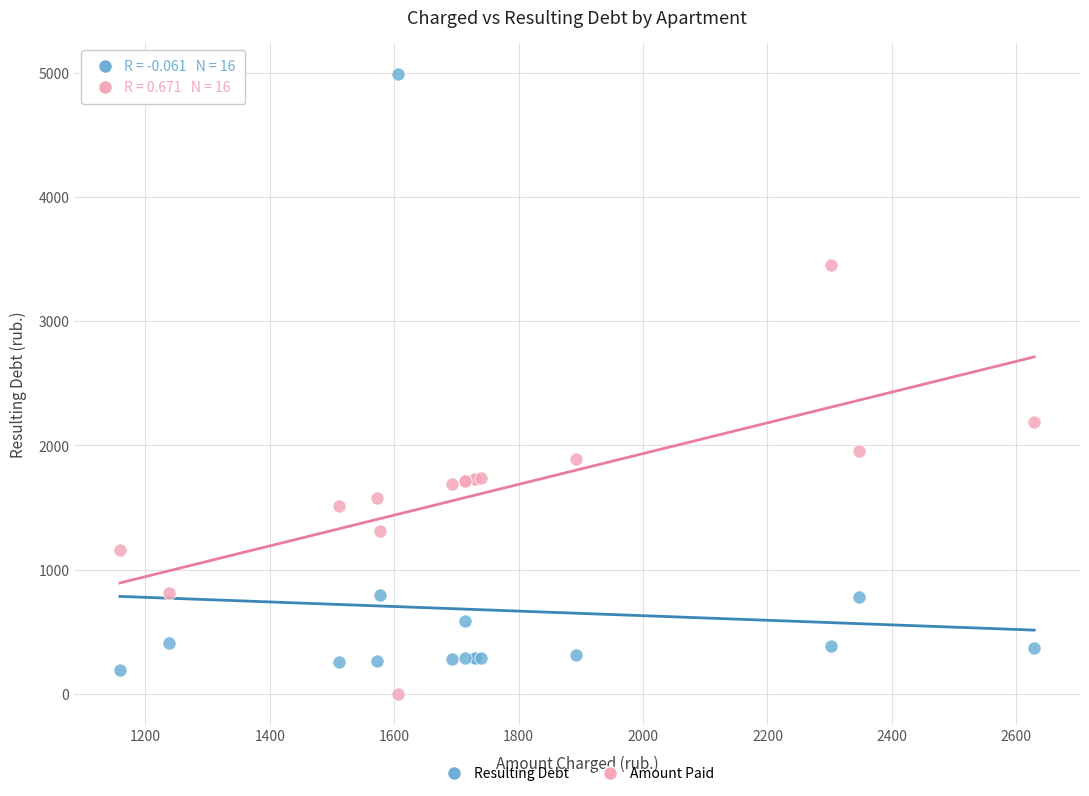

Which series has the largest Y range (max minus min)?

Resulting Debt